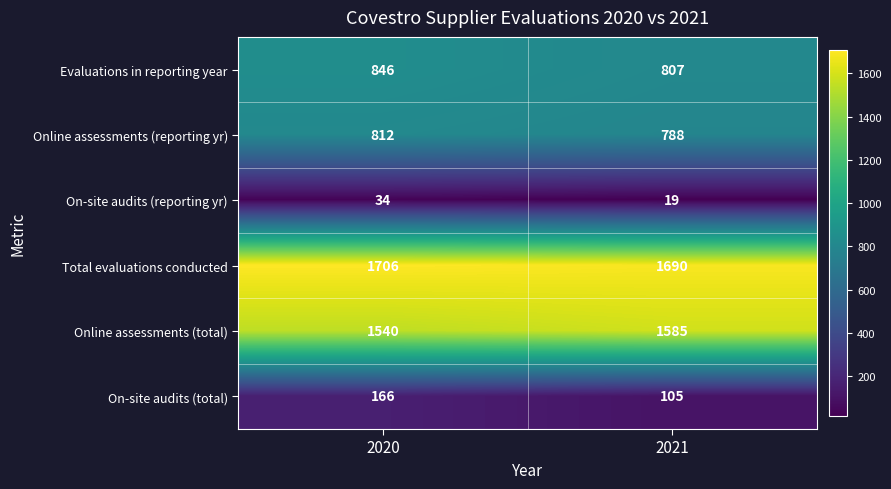

What is the spread (max minus min) of values at 2021?

1671